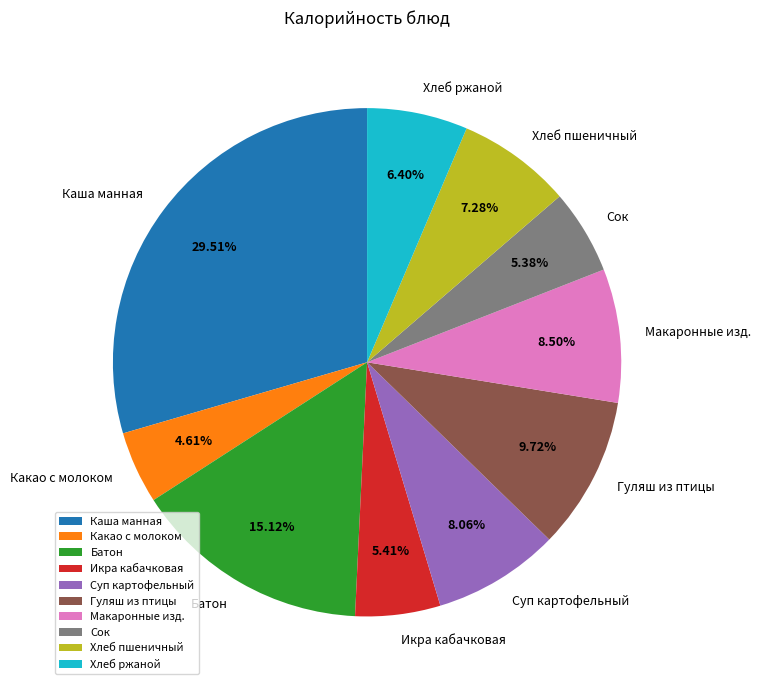

How much of the chart is everything except Батон?

84.9%